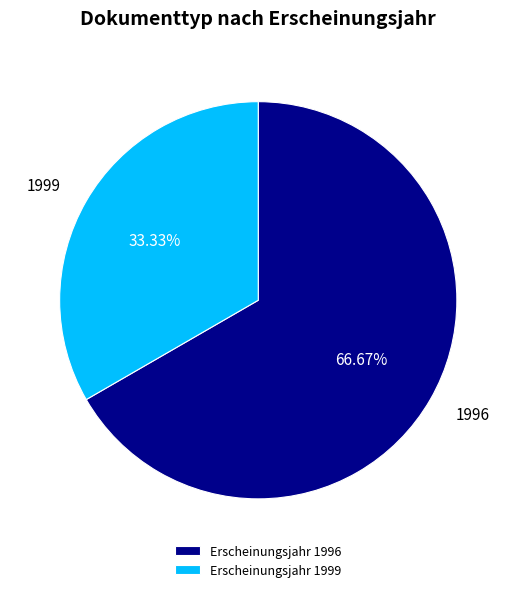

Do 1999 and 1996 together represent more than half of the pie?

Yes